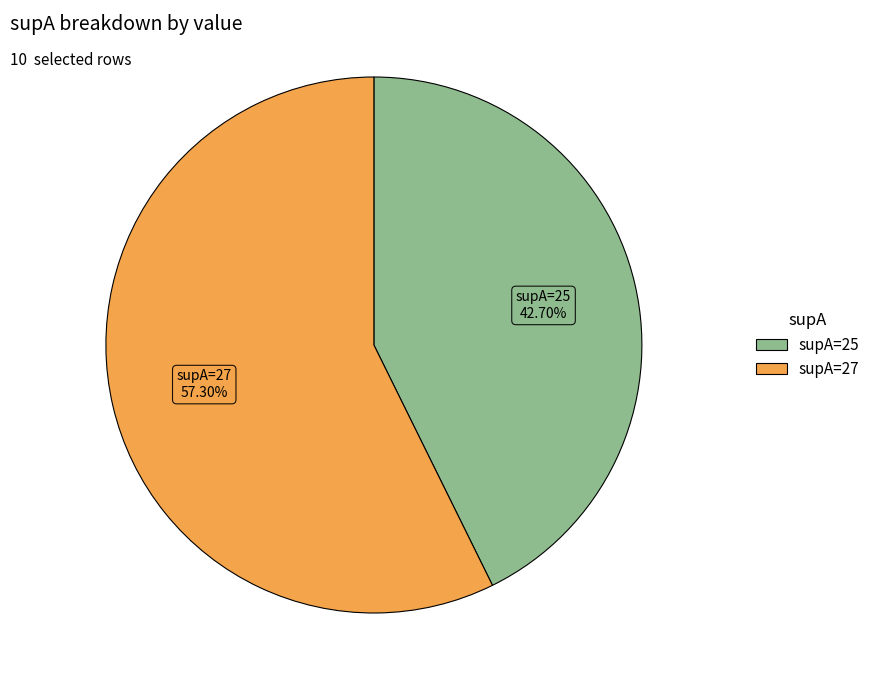

Is there a majority slice in this chart?

Yes